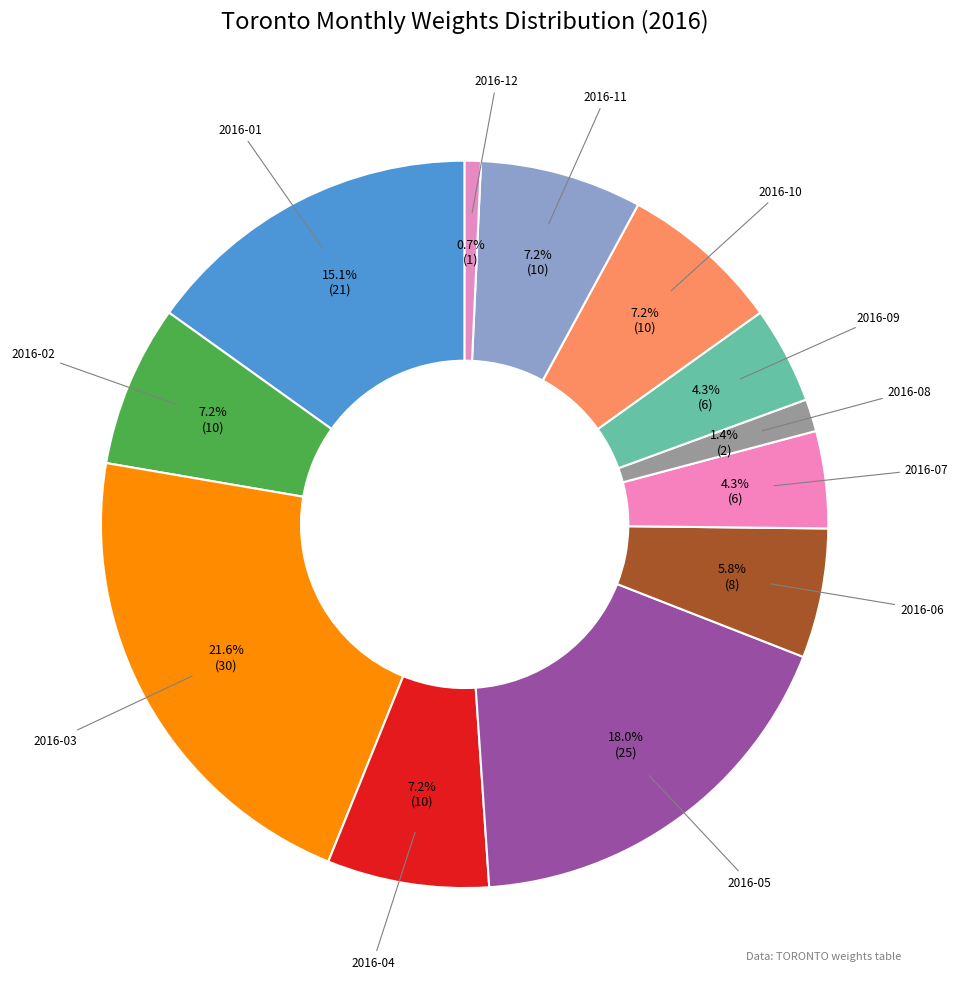

Is it true that 2016-06 is 1% of the pie?

False